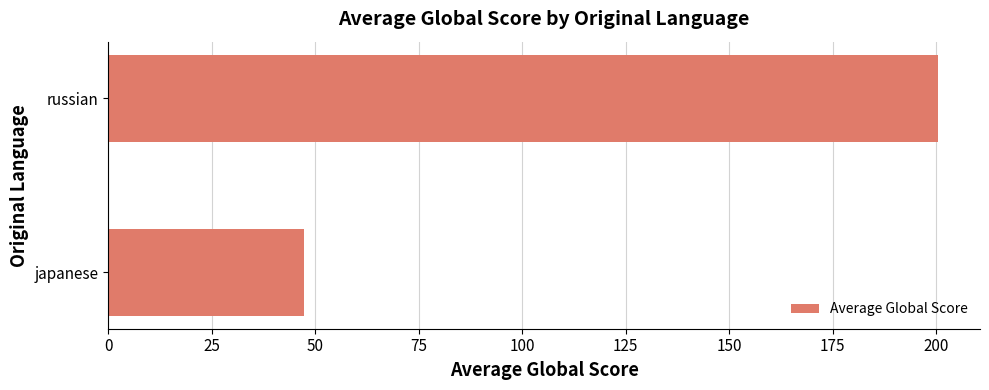

What is the difference between the maximum and minimum values?

153.2